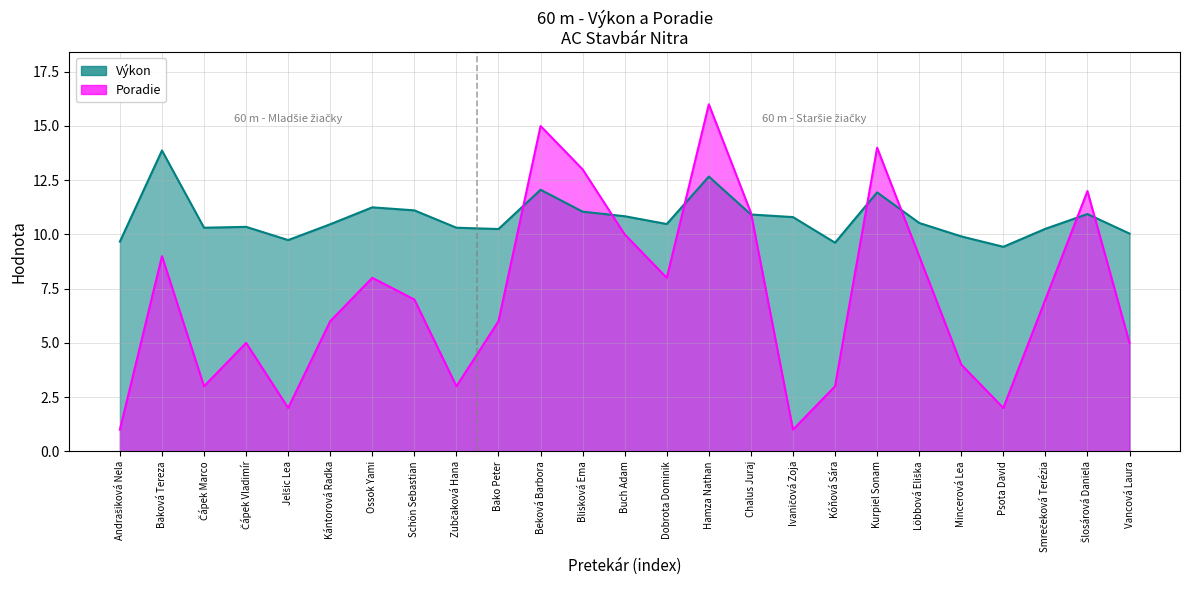

Is the value of Výkon at Dobrota Dominik greater than the value of Poradie at Bako Peter?

Yes